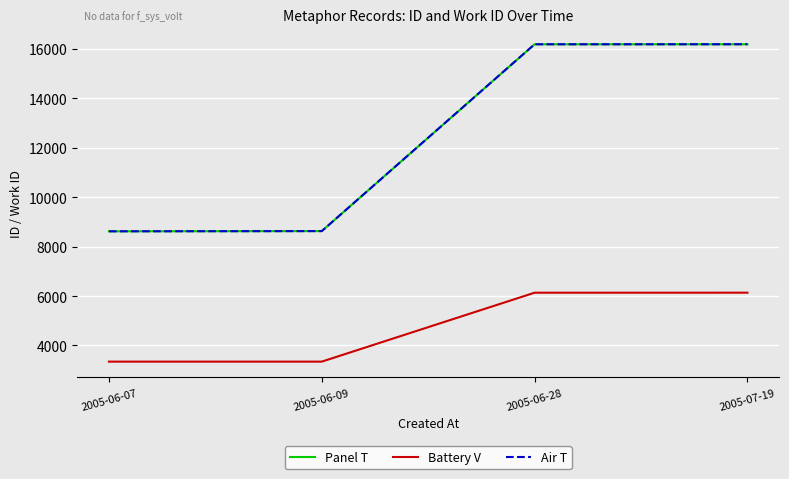

True or false: Panel T and Battery V cross at least once.

False